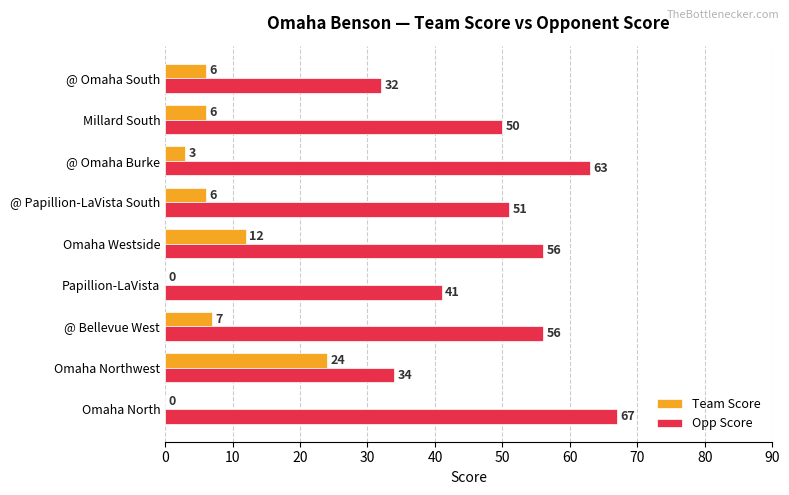

What are all the series names shown in the legend?

Team Score, Opp Score